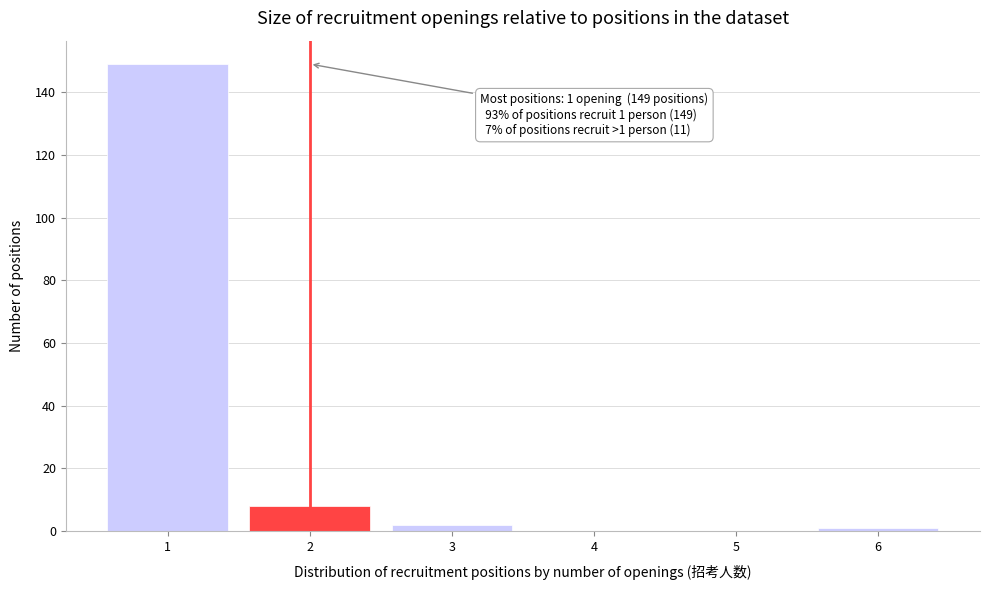

Reading left to right, extract all data points from this chart.

1=149	2=8	3=2	4=0	5=0	6=1